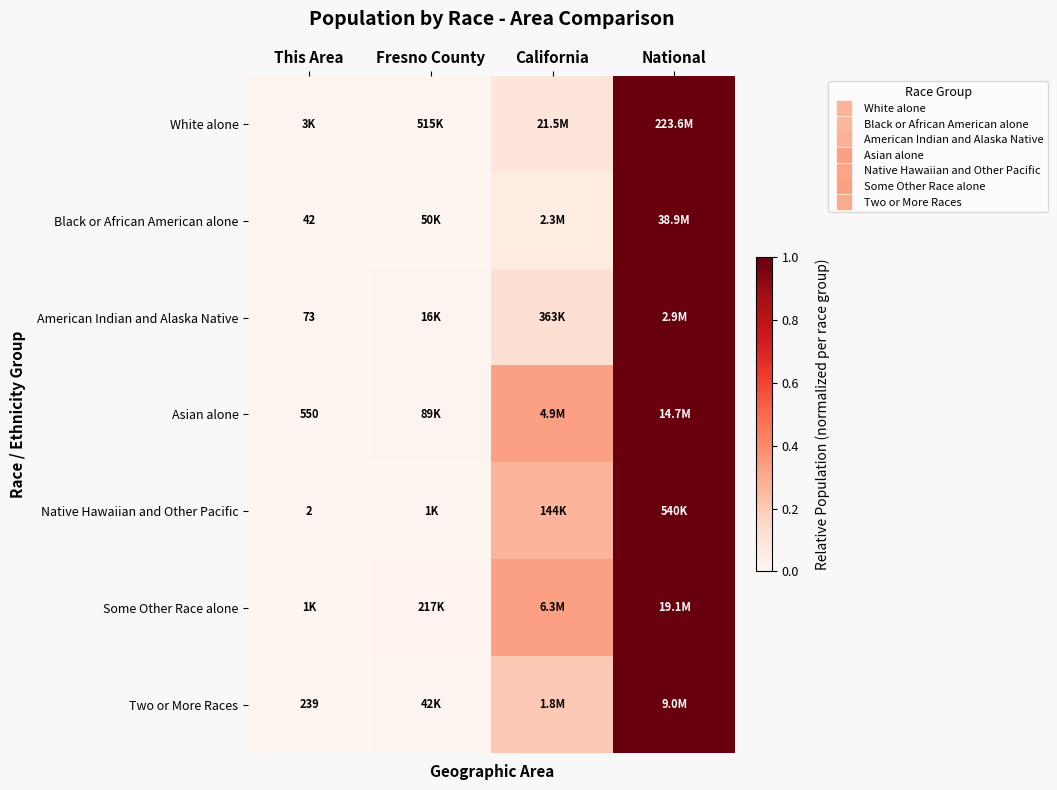

Which category has the highest value in the Some Other Race alone series?

National